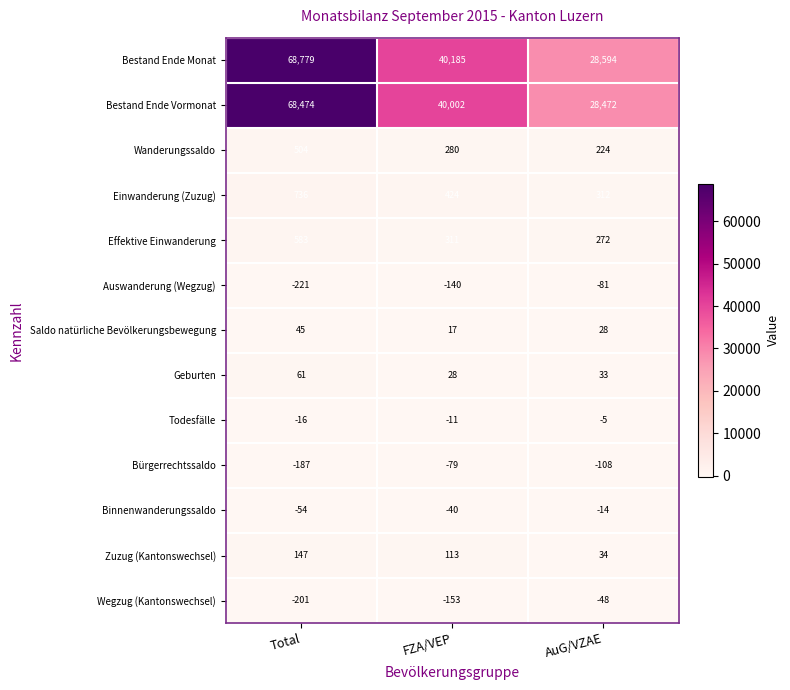

What is the difference between the maximum and minimum values in the Bürgerrechtssaldo series?

108